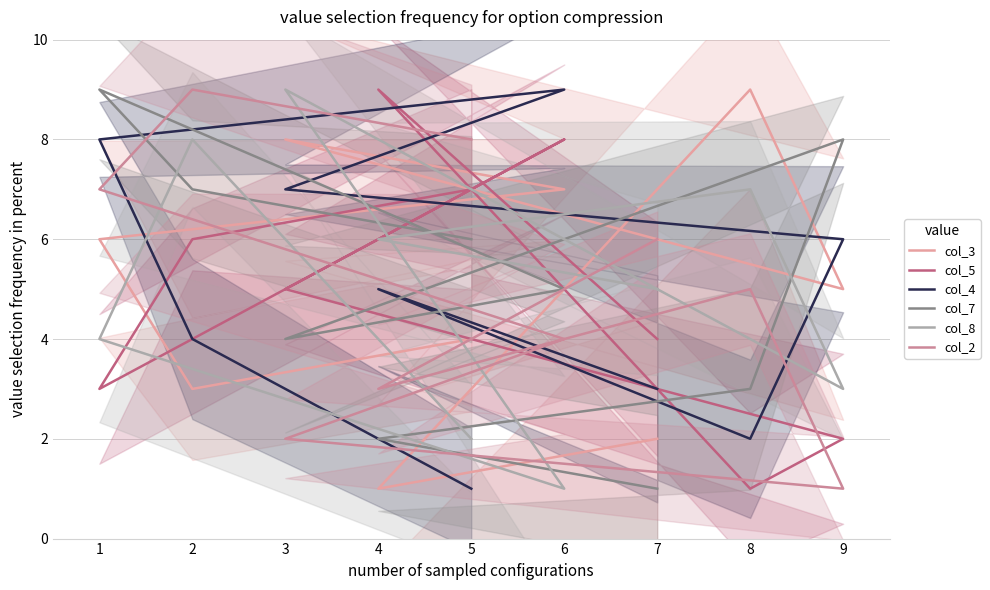

What is the sum of all col_2 values?

45